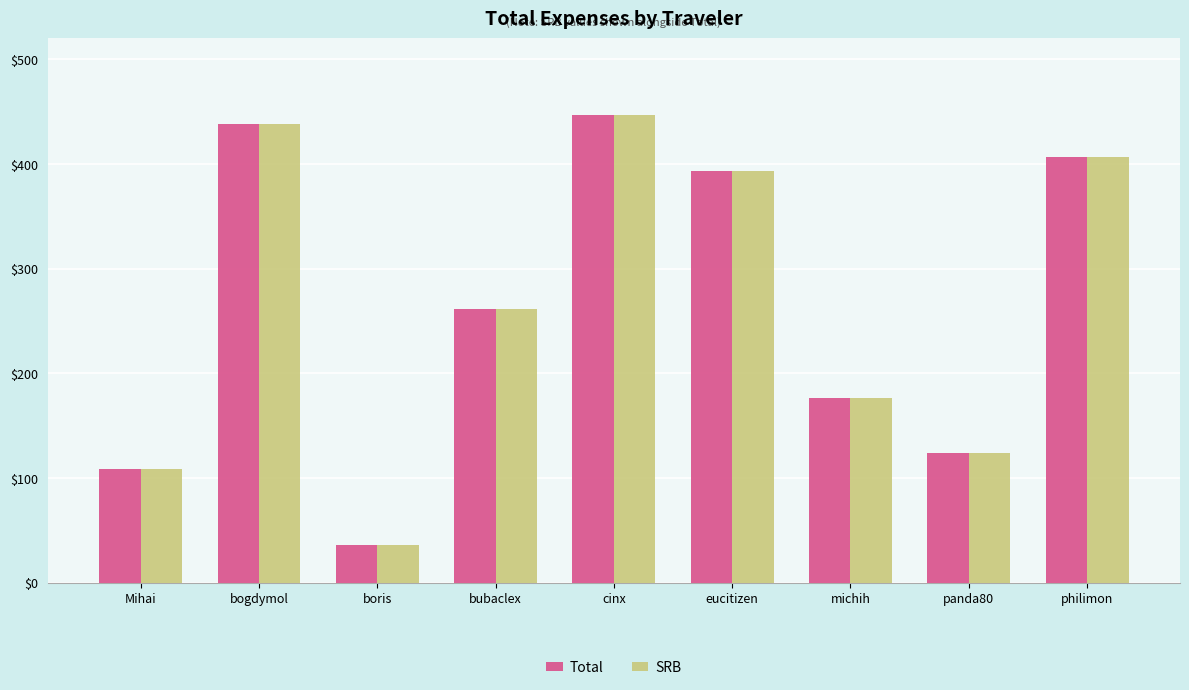

Is the value of SRB at eucitizen greater than the value of Total at Mihai?

Yes